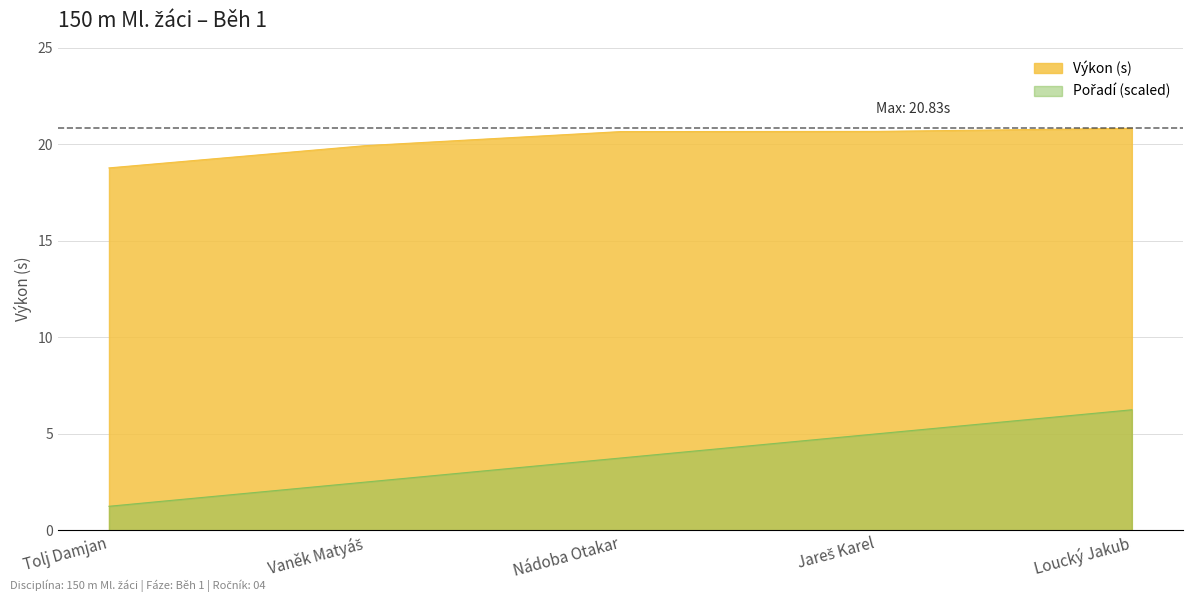

Which has a higher value, Loucký Jakub or Jareš Karel?

Loucký Jakub